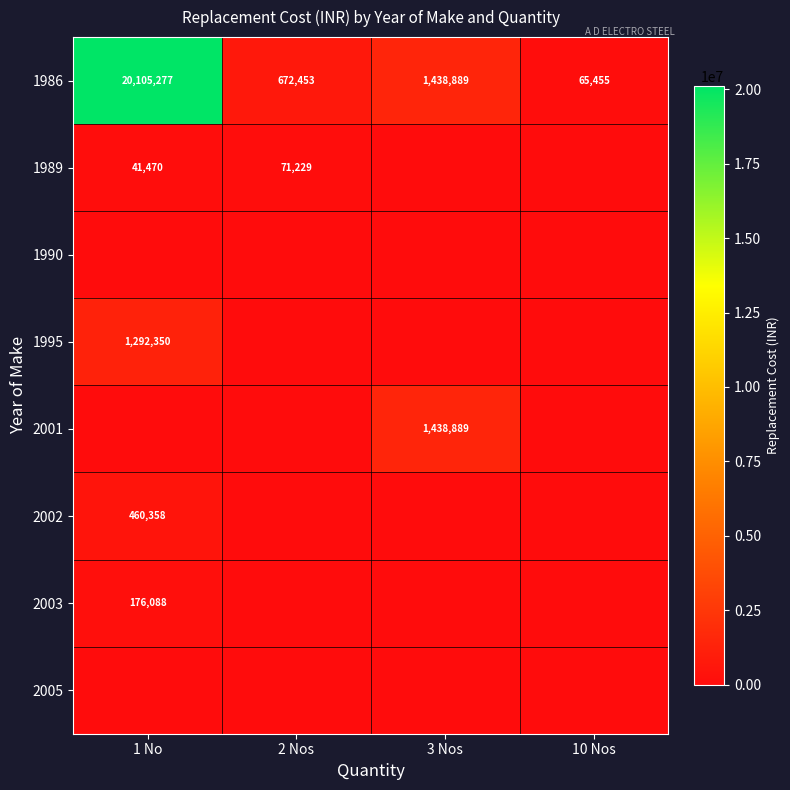

Is the value of 1986 at 1 No greater than the value of 2001 at 3 Nos?

Yes